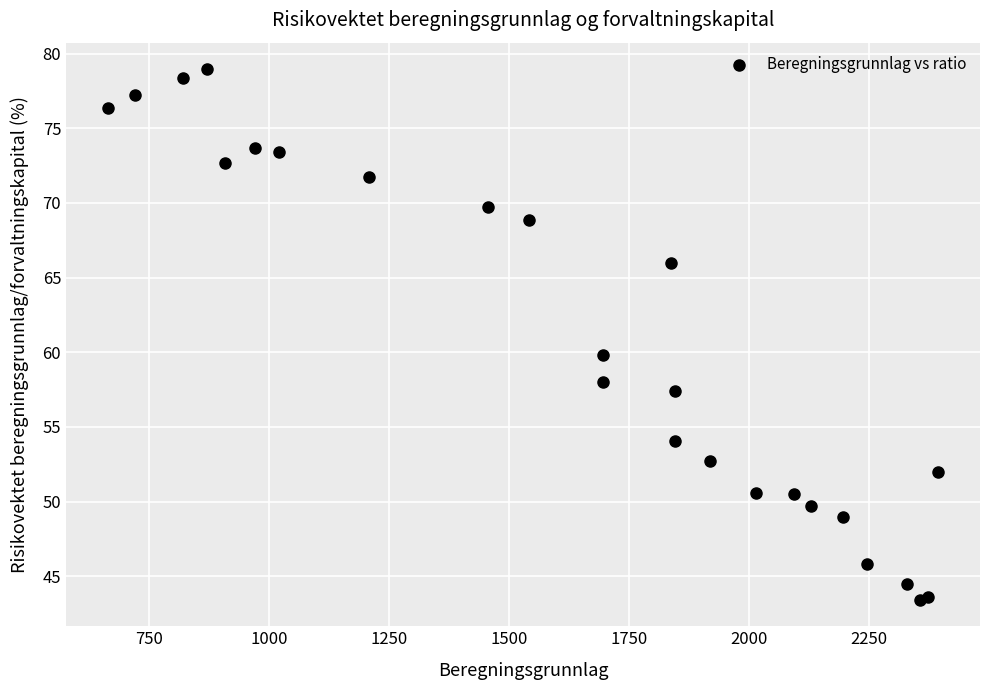

What Y value in the scatter plot is closest to 61?

59.8